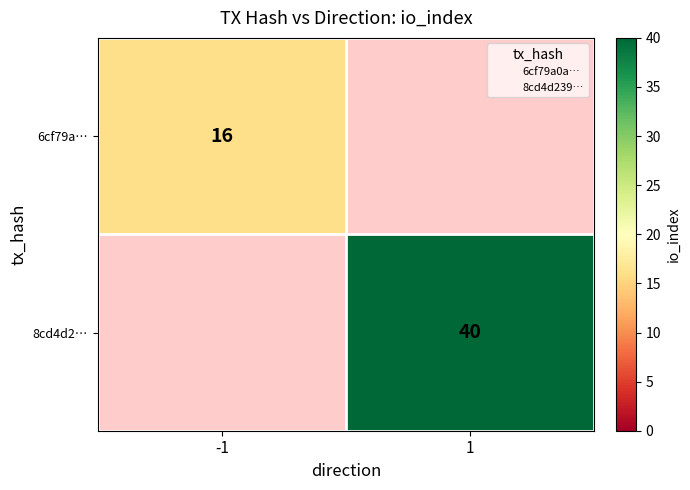

Is the value of 6cf79a… at 1 greater than the value of 8cd4d2… at 1?

No